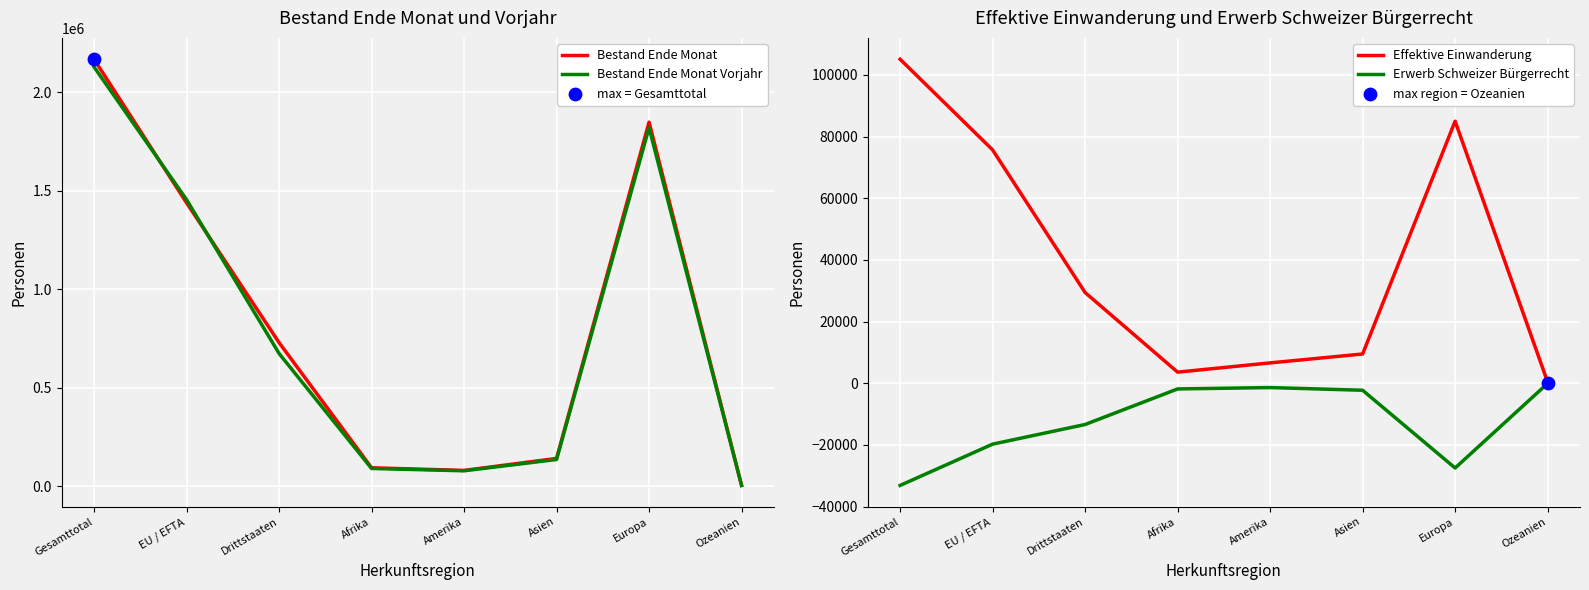

At which category is the sum across all series the highest?

Gesamttotal